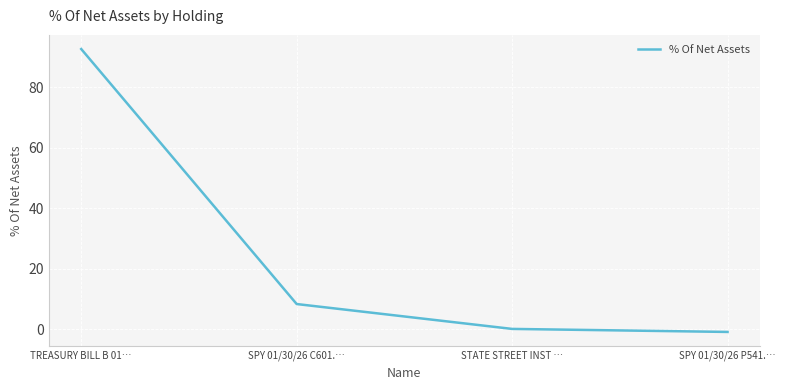

What is the change in value from STATE STREET INST … to SPY 01/30/26 P541.…?

-1.0